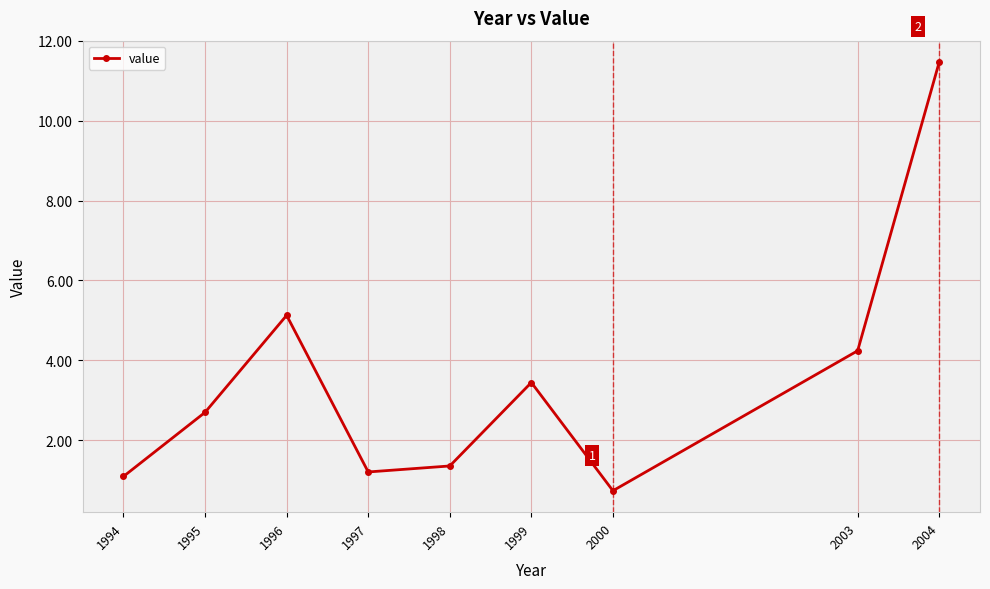

What is the change in value from 1996 to 1999?

-1.7